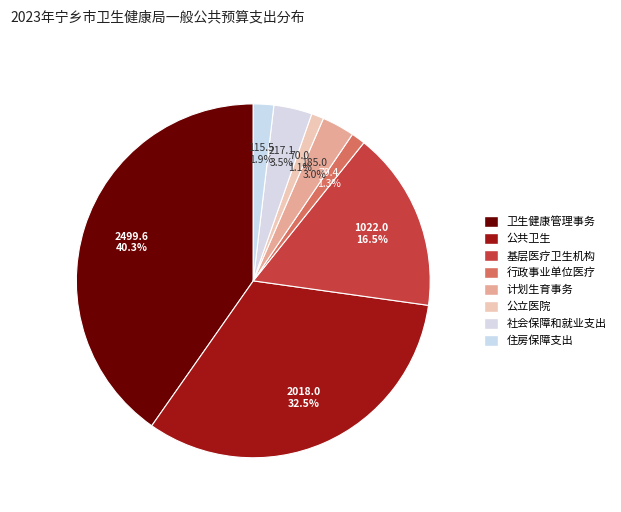

What portion of the pie excludes 计划生育事务?

97.0%